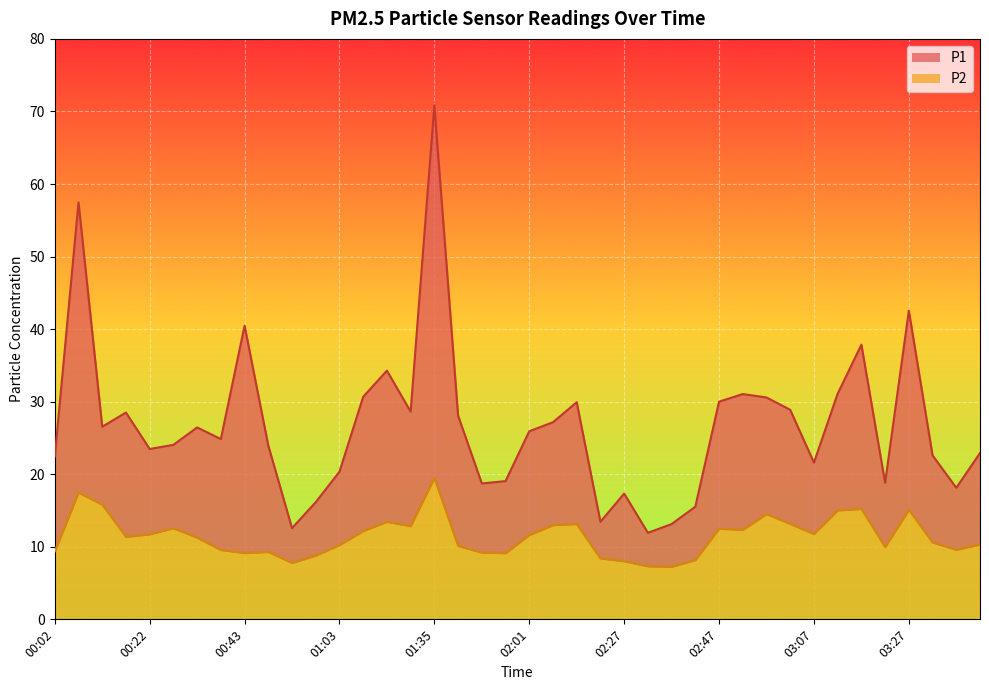

At how many categories does at least one series exceed 48?

2